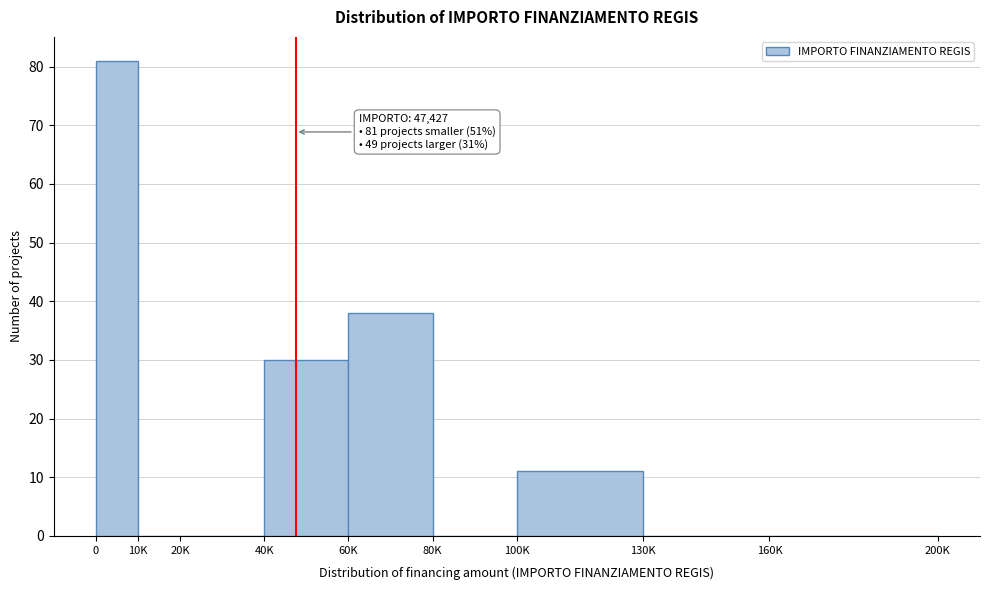

Reading right to left, extract all data points from this chart.

160K=0	130K=0	100K=11	80K=0	60K=38	40K=30	20K=0	10K=0	0=81